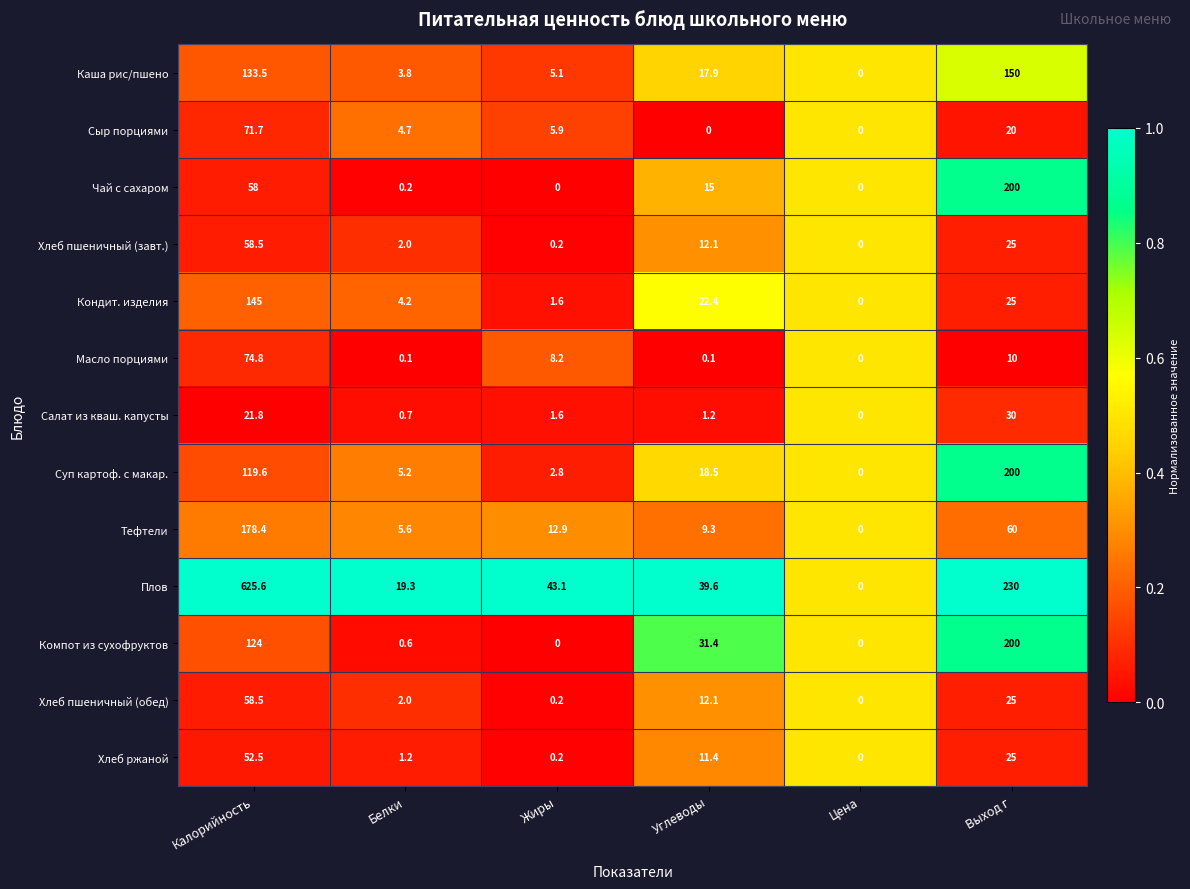

Rank the categories by Хлеб ржаной value from lowest to highest.

Цена, Жиры, Белки, Углеводы, Выход г, Калорийность